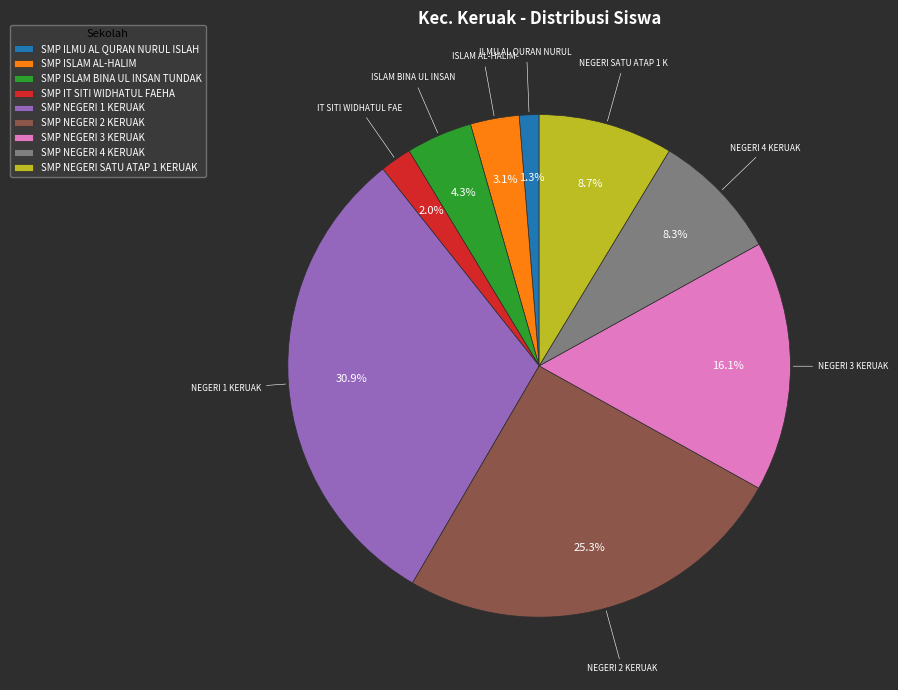

Is the sum of SMP NEGERI SATU ATAP 1 KERUAK and SMP IT SITI WIDHATUL FAEHA greater than half?

No